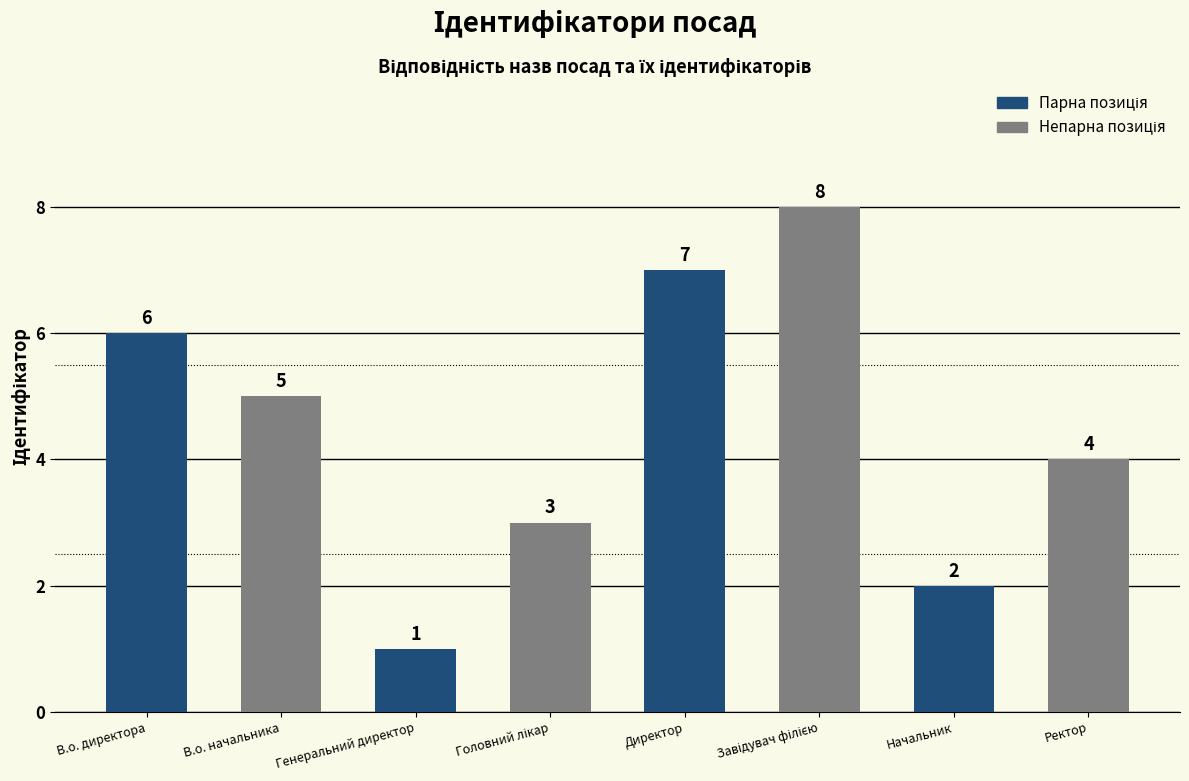

List the labels in order of value, largest first.

Завідувач філією, Директор, В.о. директора, В.о. начальника, Ректор, Головний лікар, Начальник, Генеральний директор